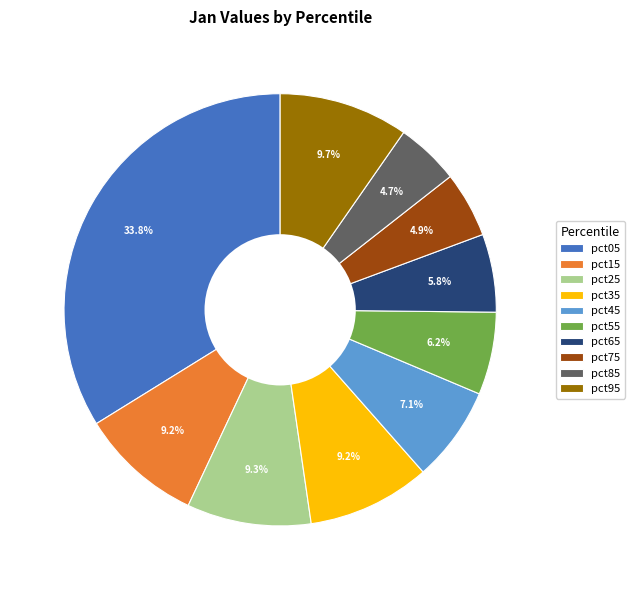

How many slices are in this pie chart?

10